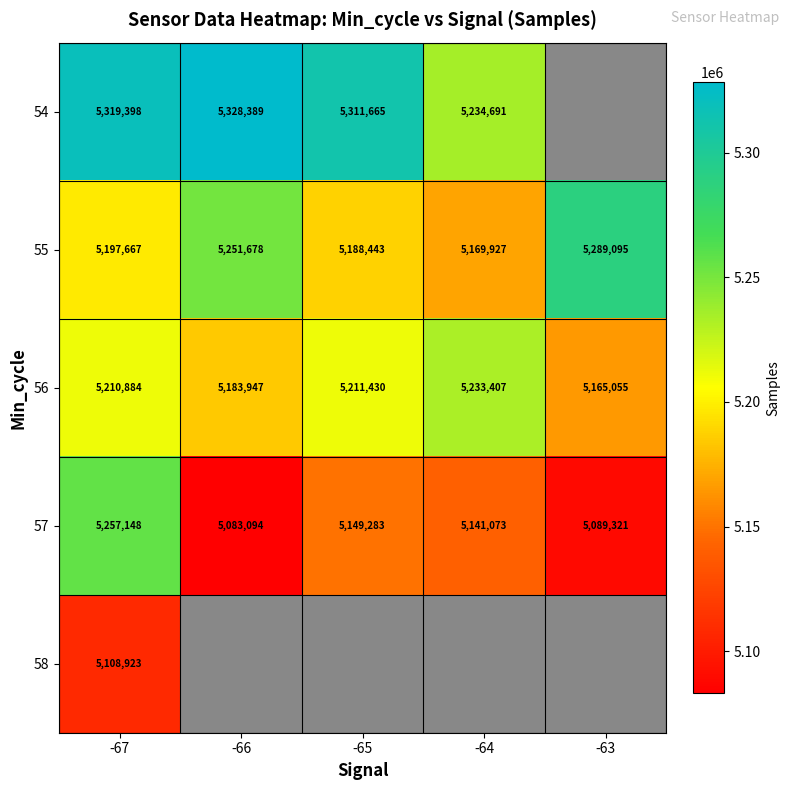

The value of 56 at -64 is 5233407. True or false?

True